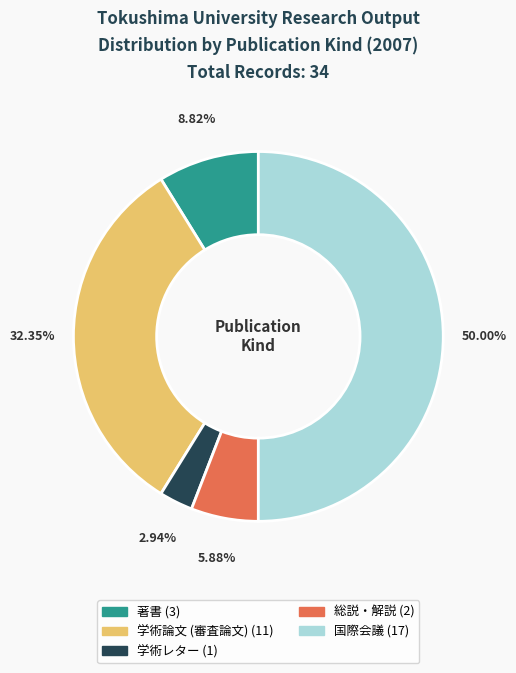

What percentage is the 著書 slice, to the nearest percent?

9%